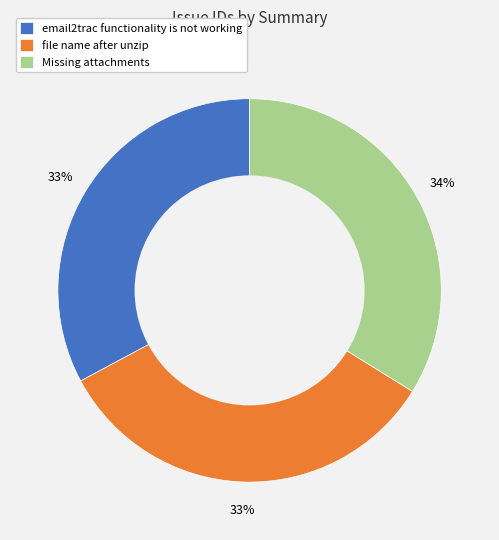

Between Missing attachments and file name after unzip, which is larger?

Missing attachments